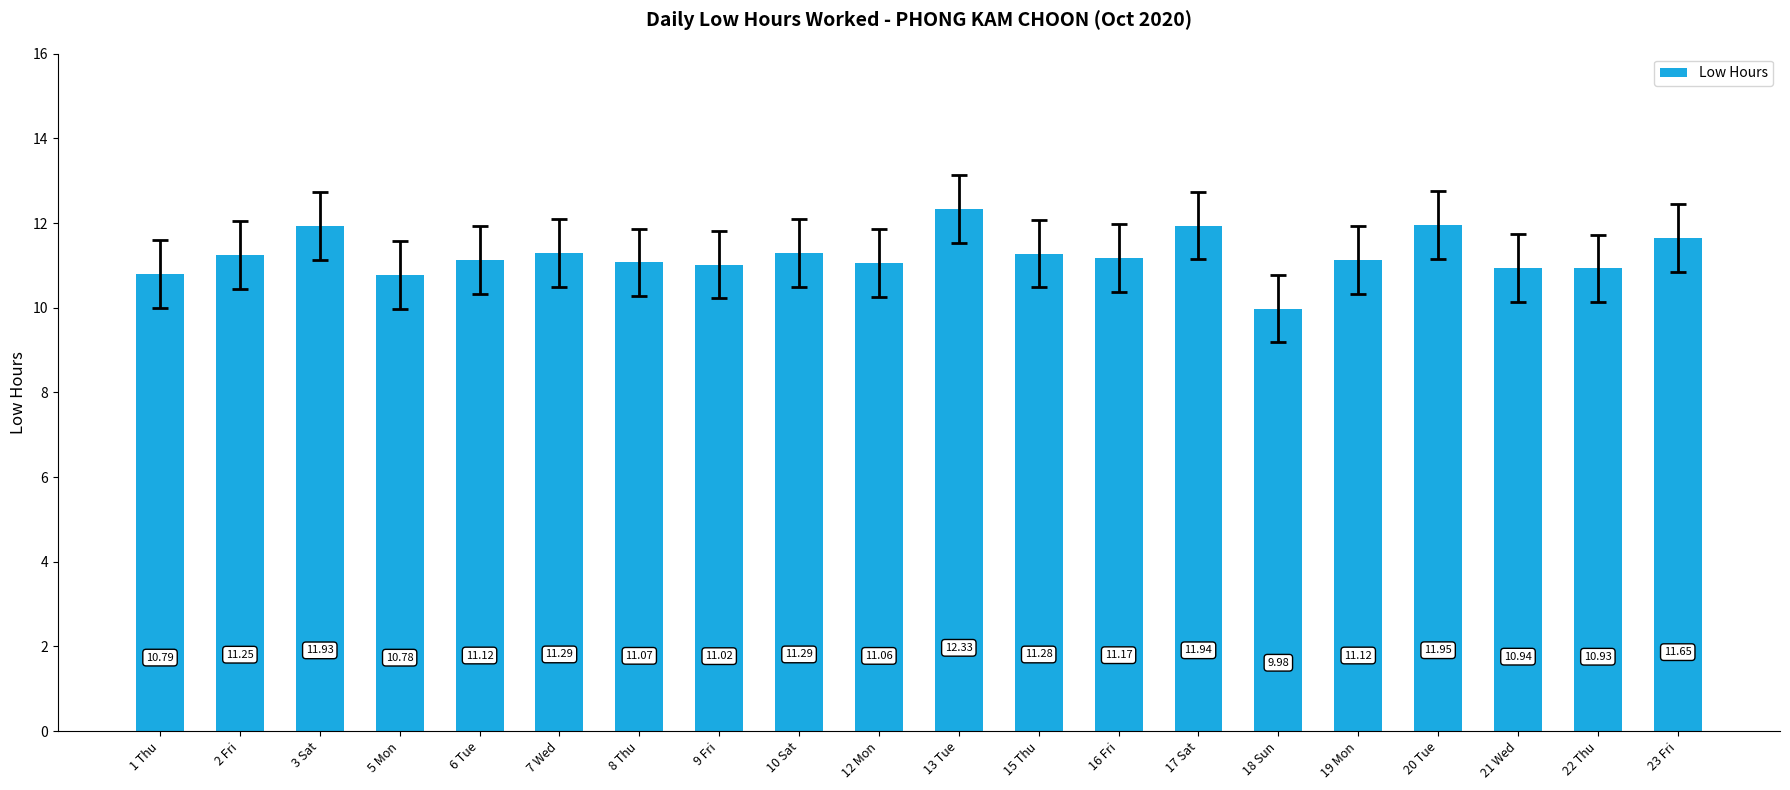

Approximately how many times larger is the value at 22 Thu compared to 1 Thu?

1.0